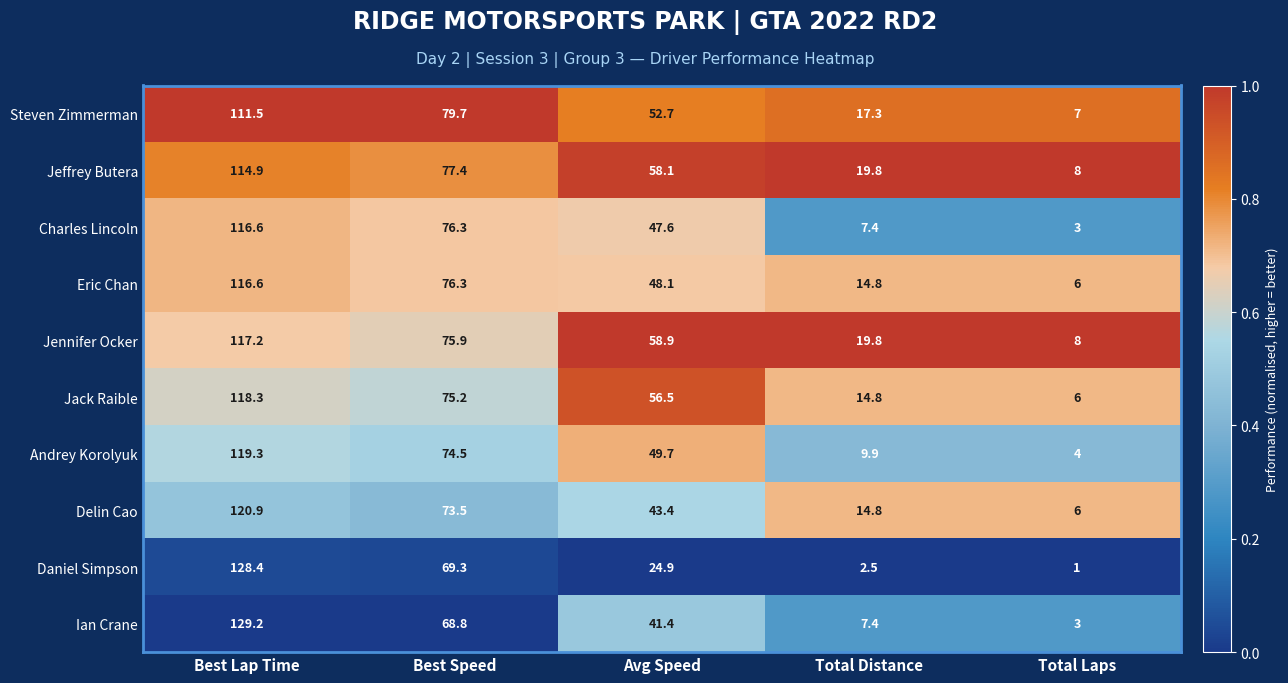

What is the average value of the Andrey Korolyuk series?

51.5